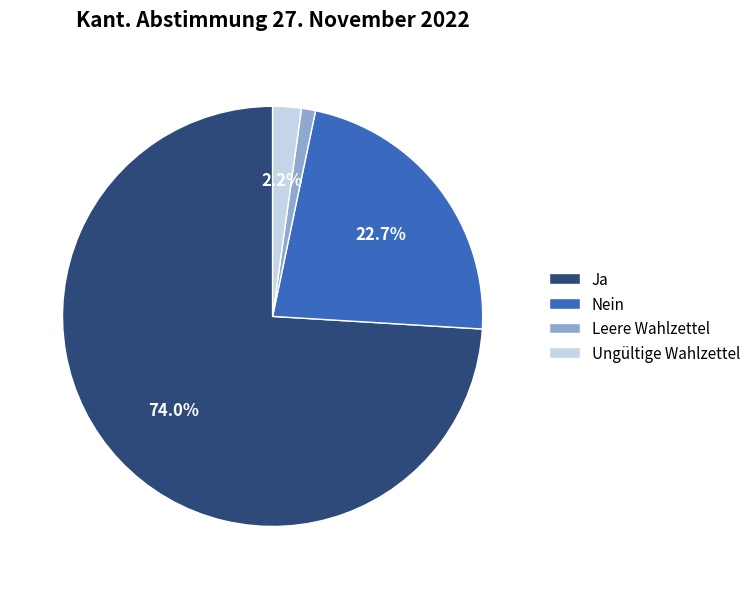

Does Ungültige Wahlzettel represent more than half of the total?

No